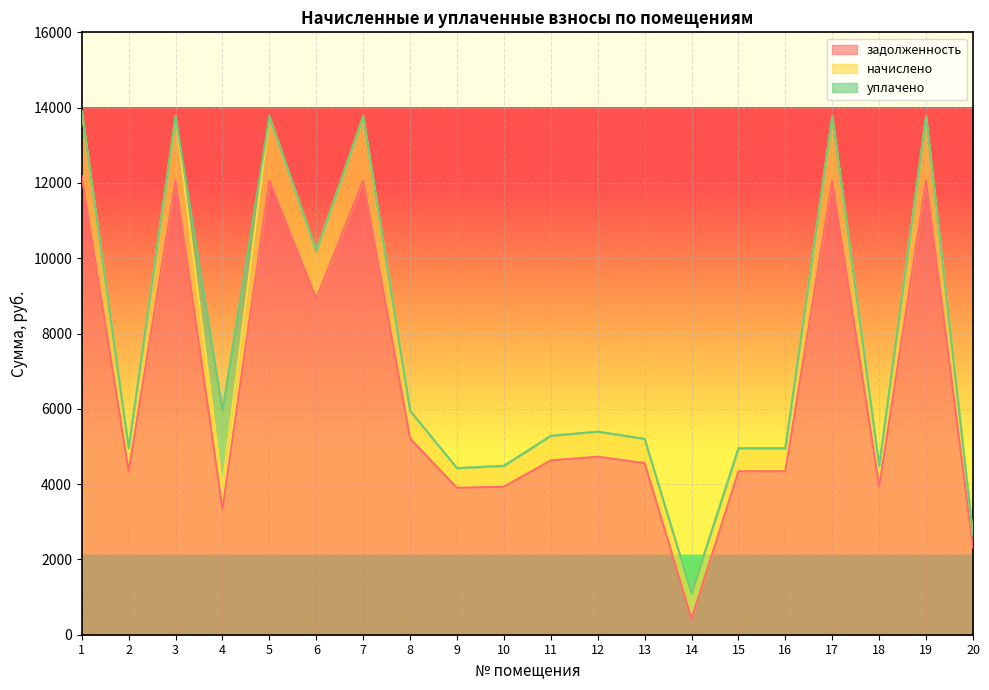

Between 5 and 10, which series saw the biggest shift?

задолженность